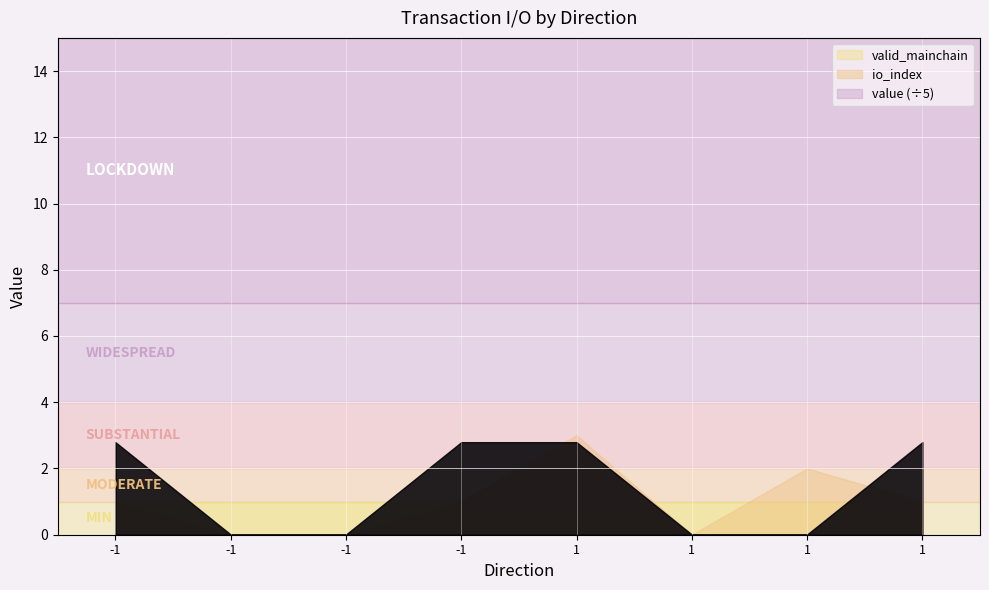

At which category is the sum across all series the highest?

1